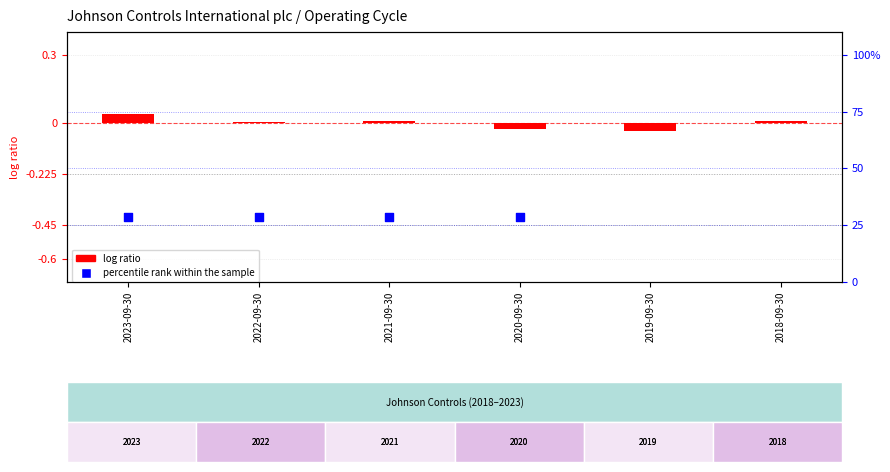

Is the value of percentile rank within the sample at 2021-09-30 greater than the value of log ratio at 2021-09-30?

Yes